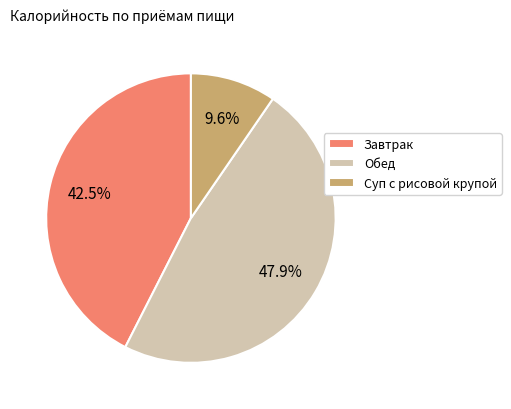

Which slice is the largest?

Обед